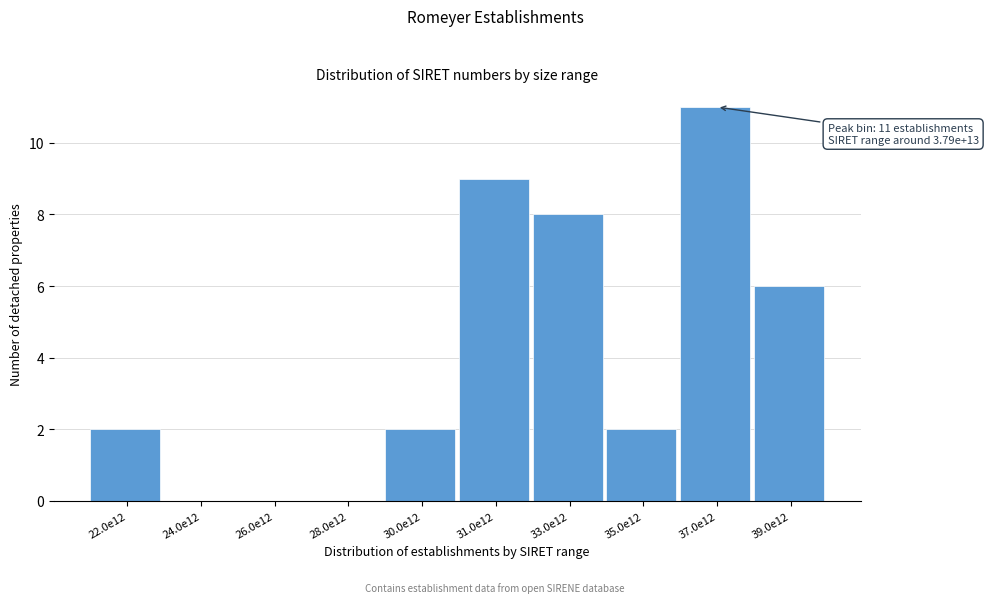

Reading left to right, what are all the values shown in this chart?

22.0e12=2	24.0e12=0	26.0e12=0	28.0e12=0	30.0e12=2	31.0e12=9	33.0e12=8	35.0e12=2	37.0e12=11	39.0e12=6